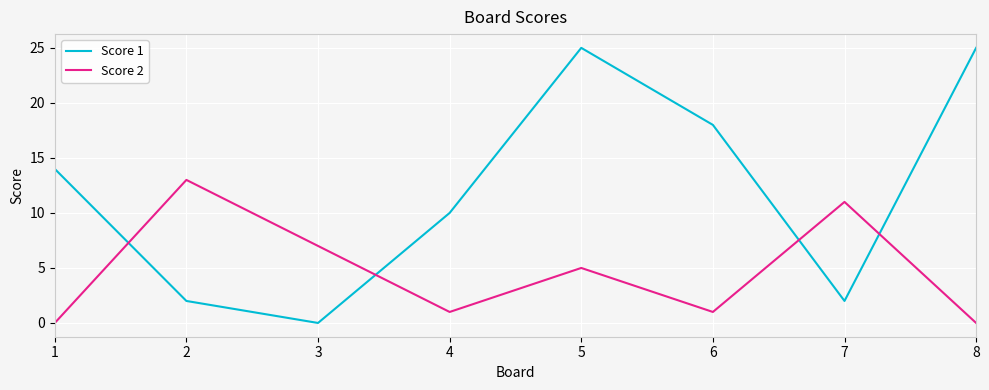

How many values in the Score 1 series are below 14?

4